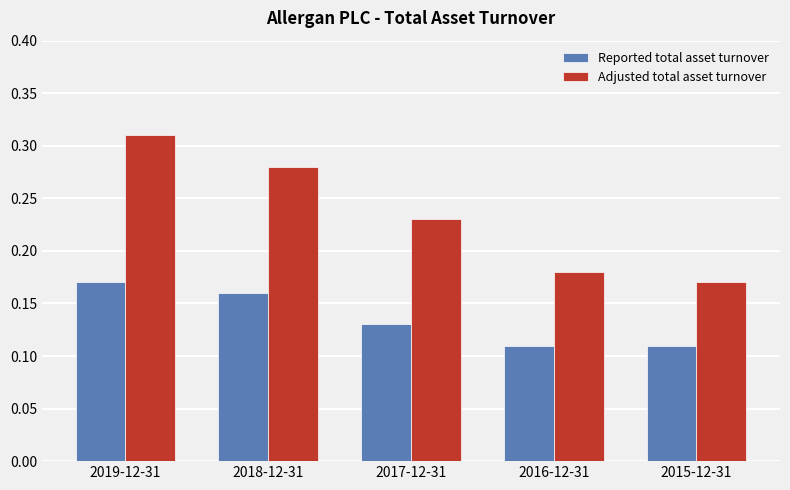

How many bars are there in each group?

2